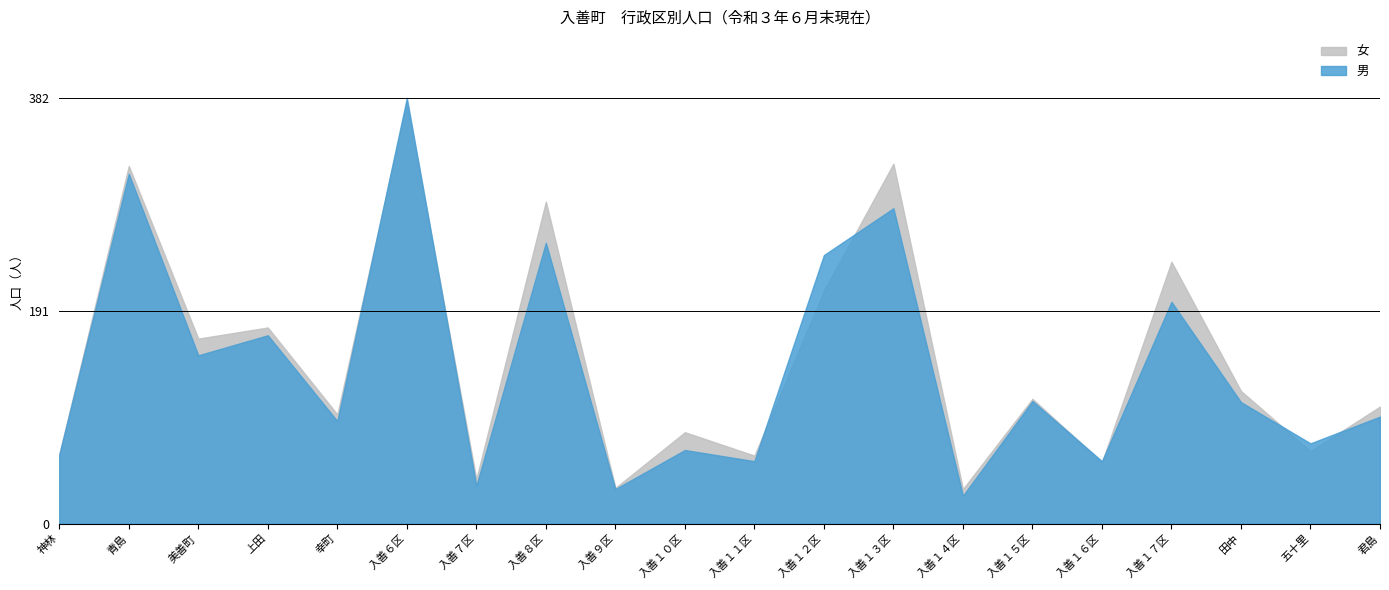

In 男, how many points are higher than both neighbors (excluding endpoints)?

8